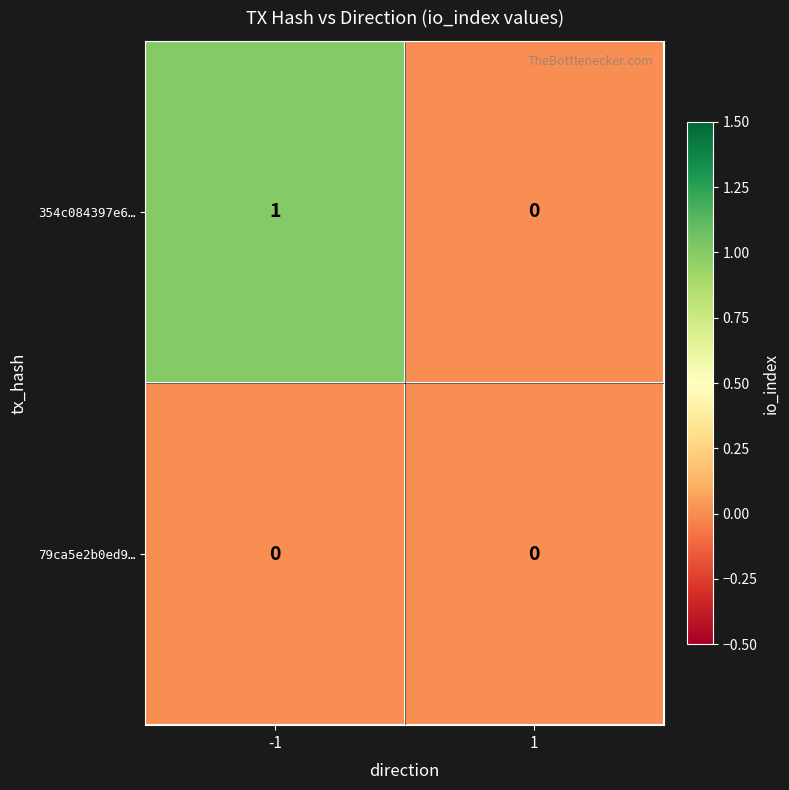

Which series has the largest range (max minus min)?

354c084397e6…